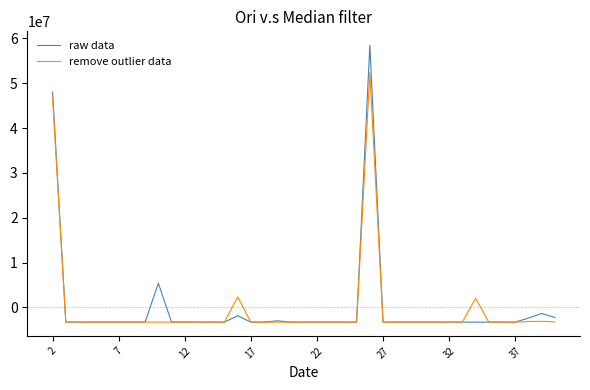

What is the minimum value for raw data?

-3266565.1